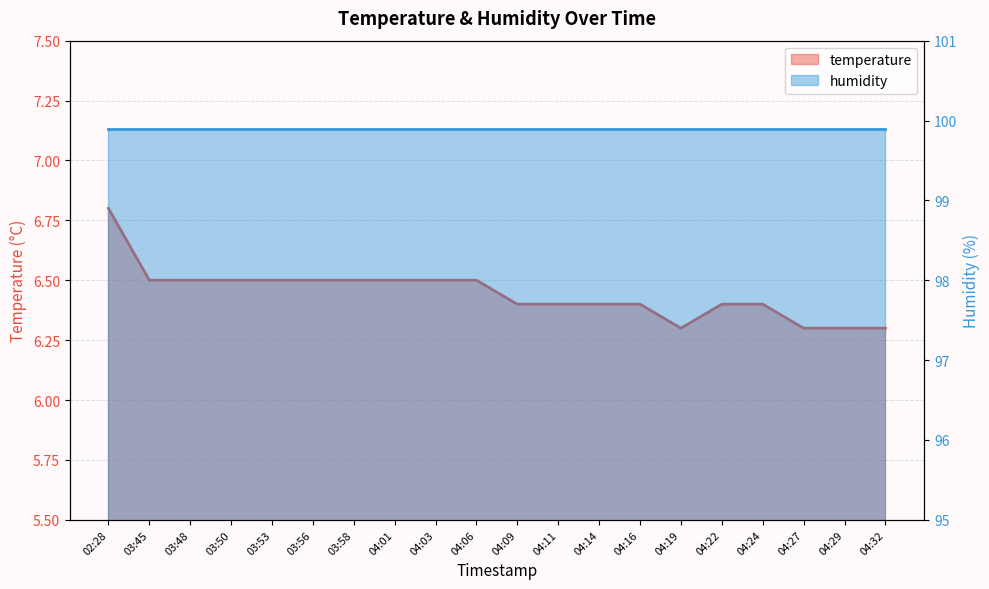

What is the value of the 6th point from the left?

6.5